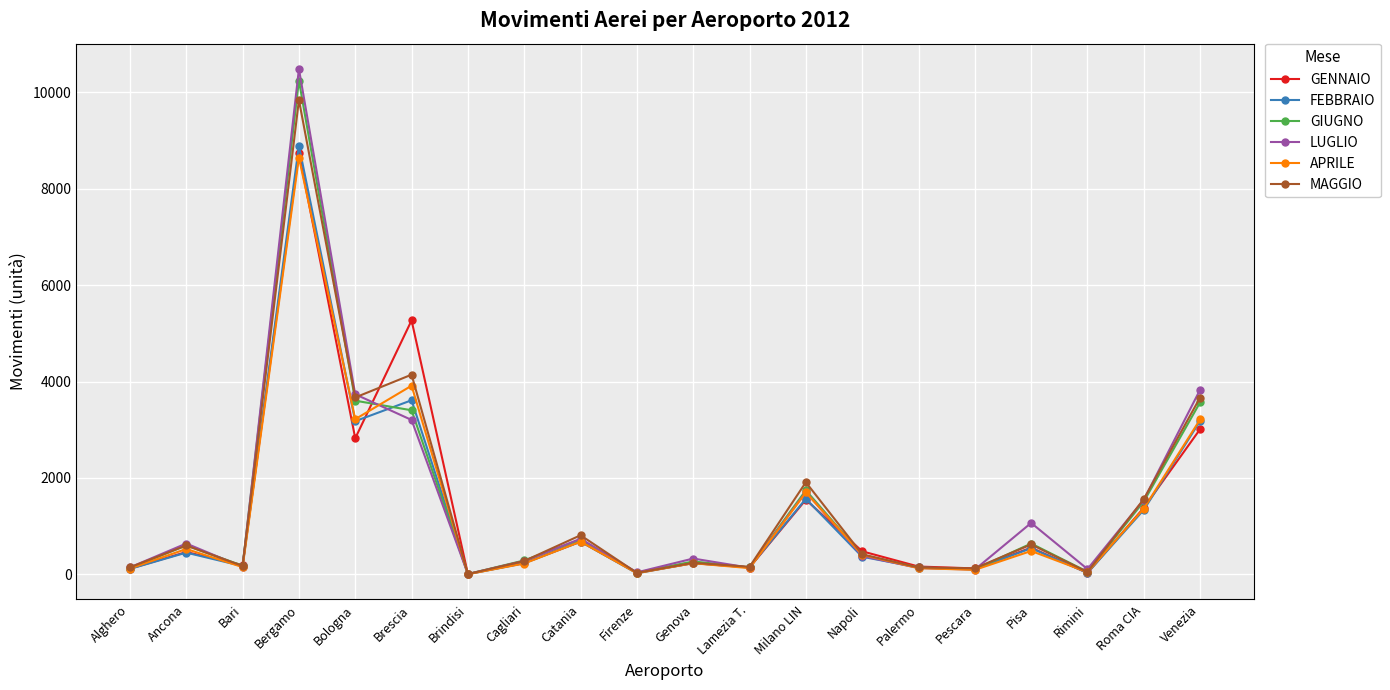

Is it true that MAGGIO equals 3669 at Venezia?

True